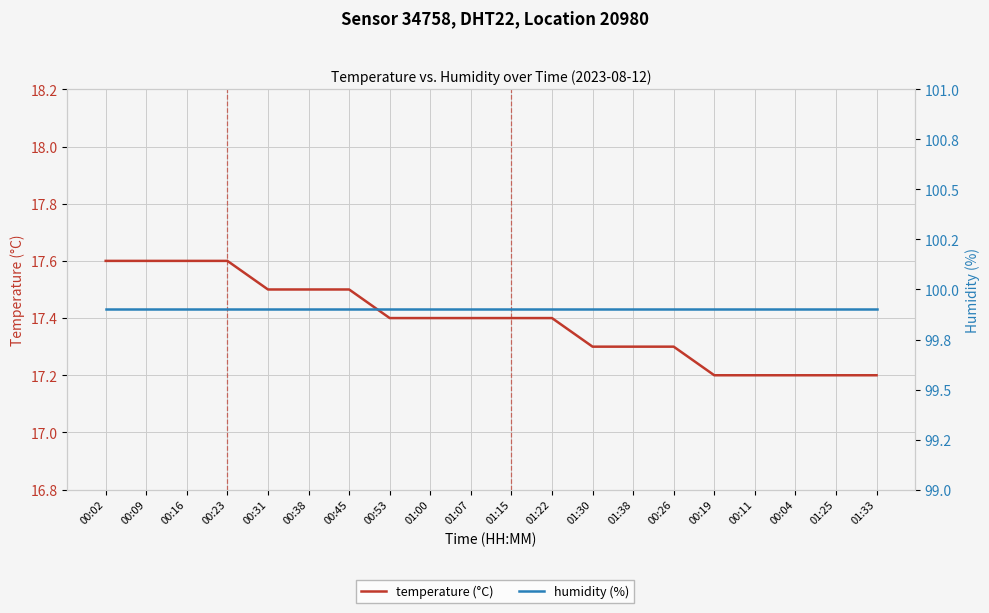

What position from the left is 01:15?

11